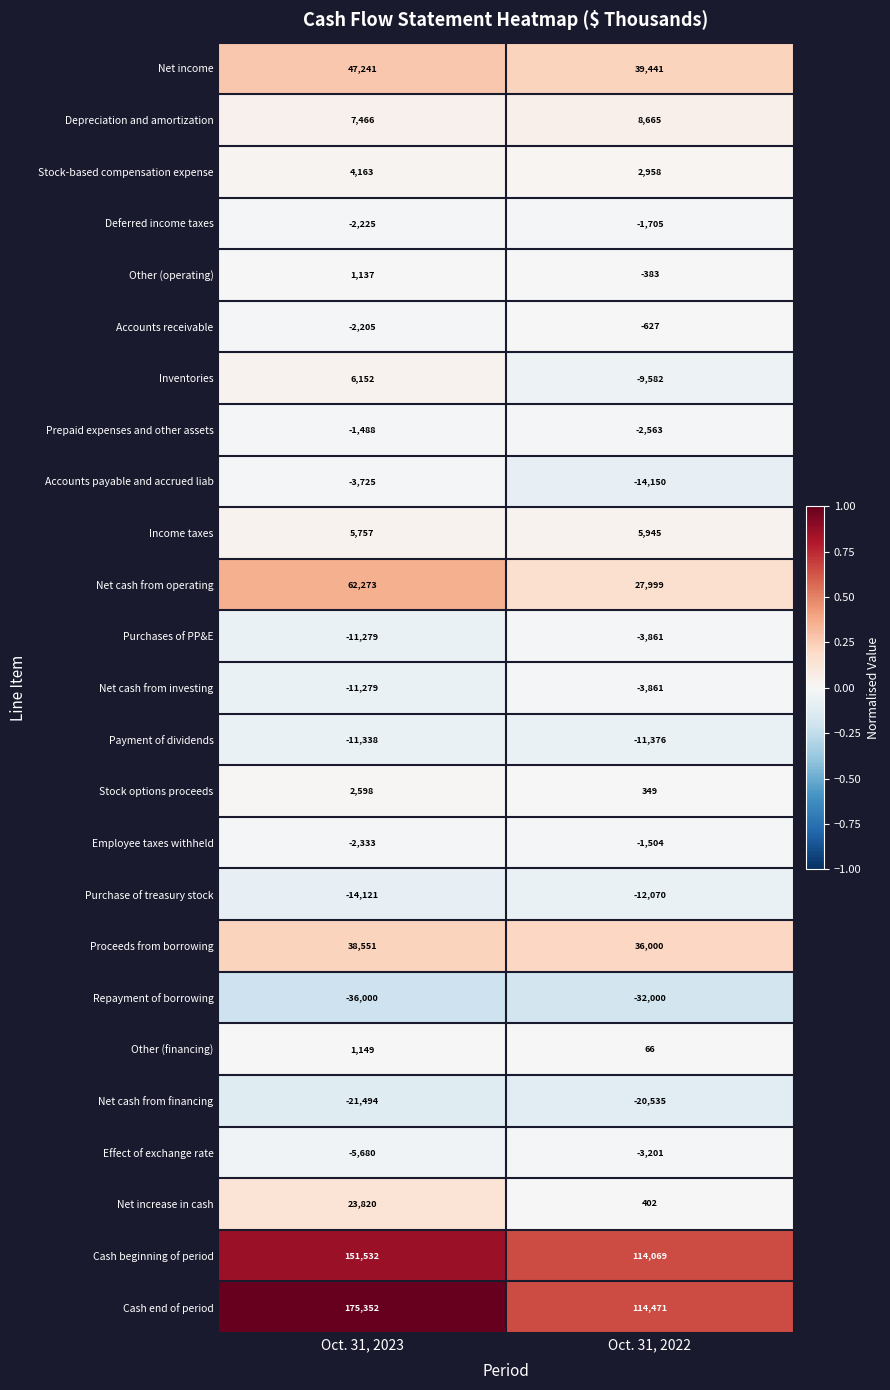

What is the minimum value shown in the chart?

-36000